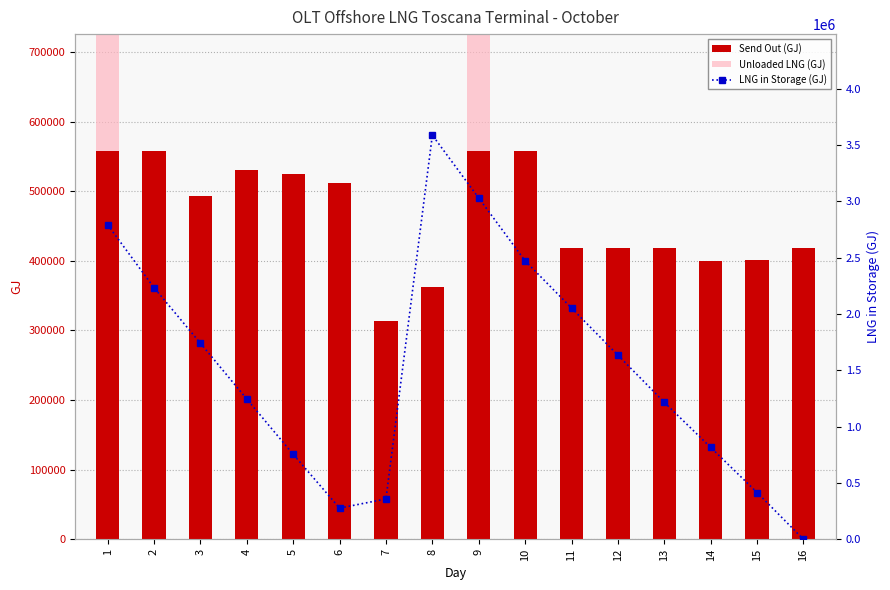

Reading left to right, extract all data points from this chart.

Send Out (GJ): 1=557935.1	2=557944.4	3=492963.6	4=529912.5	5=524333.1	6=511828.1	7=314060.6	8=361972.6	9=558084.6	10=558056.4	11=418418.9	12=418542.7	13=418532.2	14=400309.6	15=400691.4	16=417684.4
LNG in Storage (GJ): 1=2792085.0	2=2234085.0	3=1741068.1	4=1245300.5	5=755034.3	6=277266.7	7=358674.9	8=3587797.0	9=3029797.0	10=2471797.0	11=2053265.4	12=1634733.7	13=1216202.0	14=815870.5	15=415539.0	16=0.0